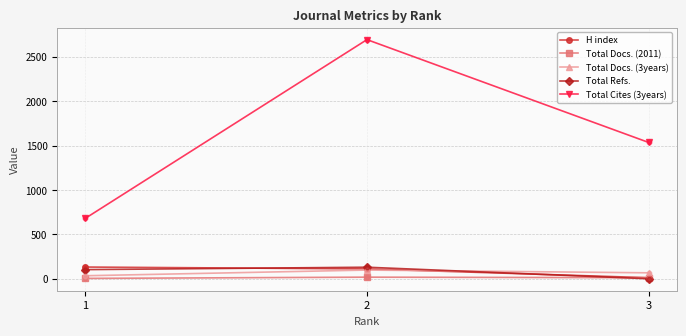

At how many categories does at least one series exceed 840?

2